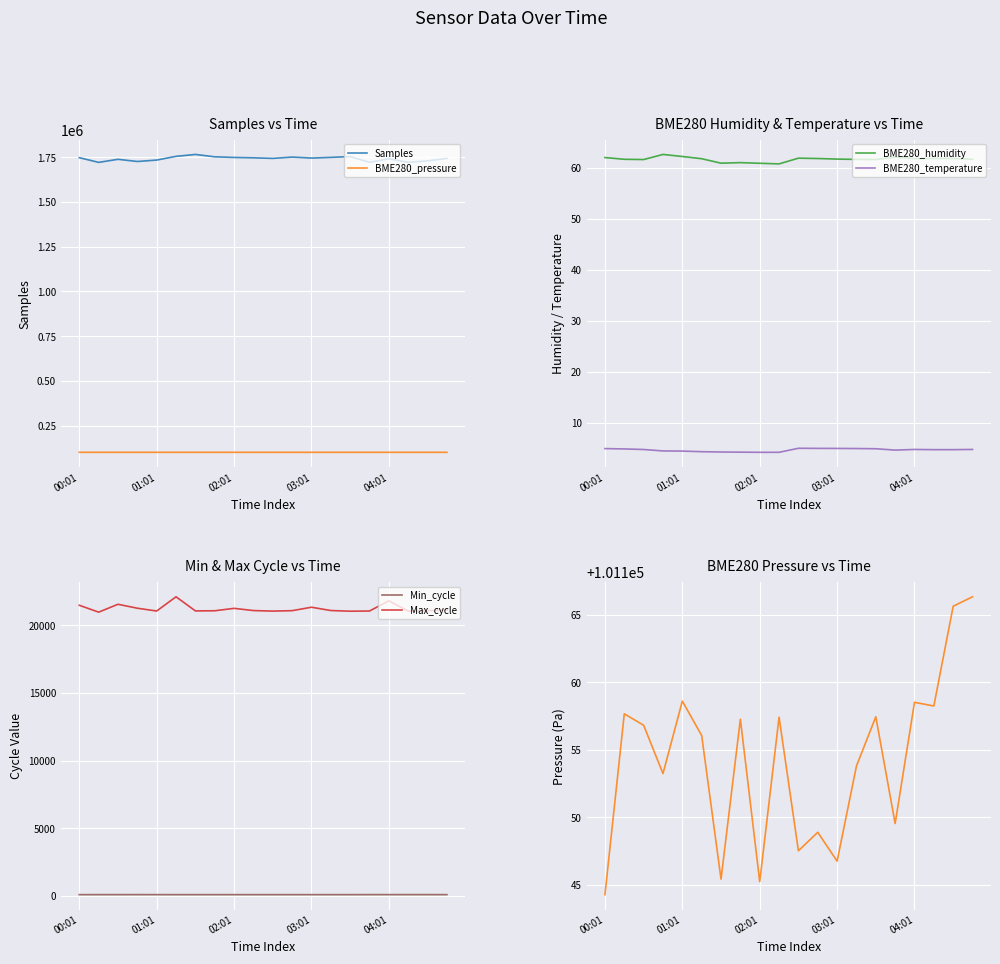

At 9, list the series in order from smallest to largest.

BME280_temperature, BME280_humidity, Min_cycle, Max_cycle, BME280_pressure, Samples